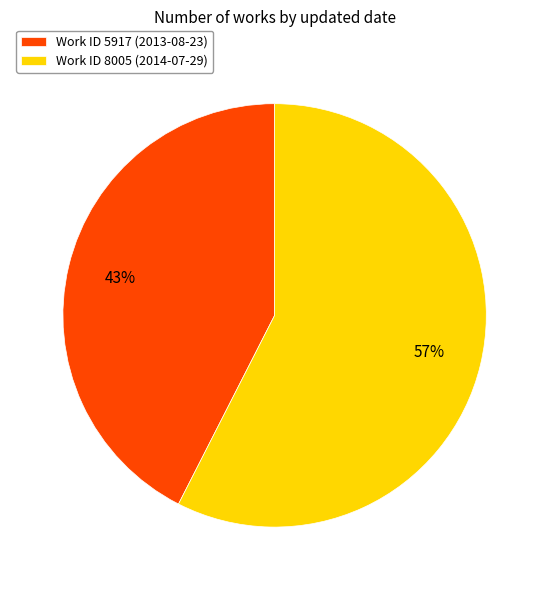

Combined, do Work ID 5917 (2013-08-23) and Work ID 8005 (2014-07-29) account for over 50%?

Yes